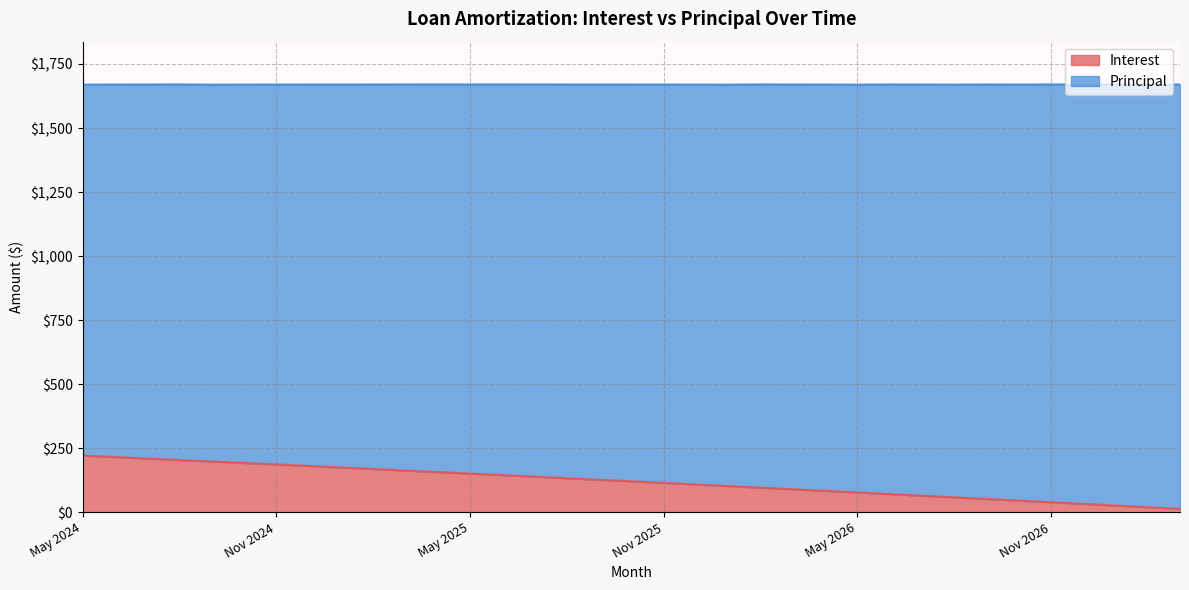

What is the sum of the values at Aug 2024 and Sep 2025?

330.9